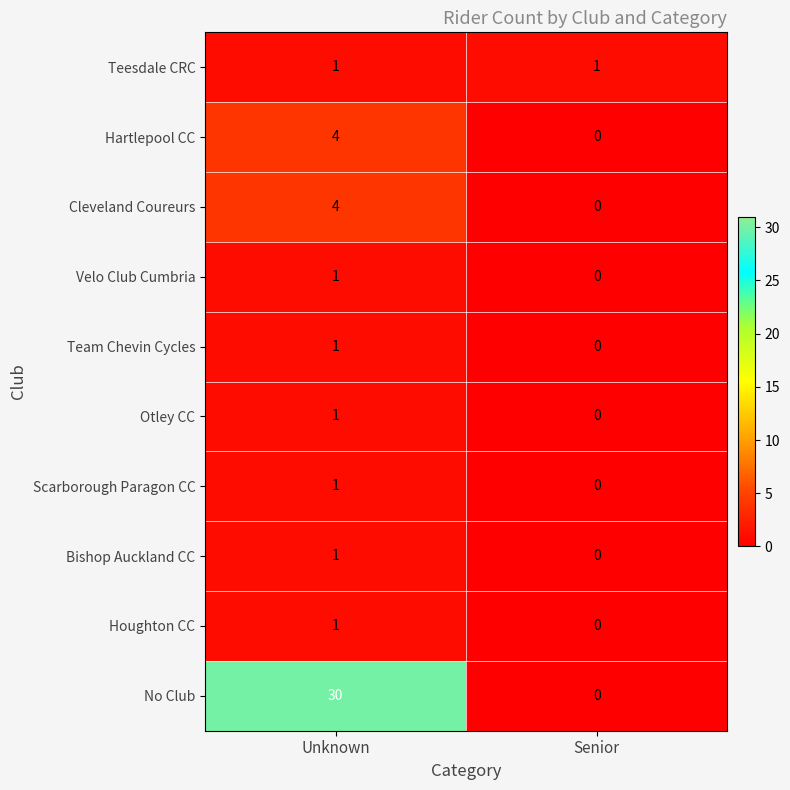

Where is Houghton CC nearest to the value 0?

Senior